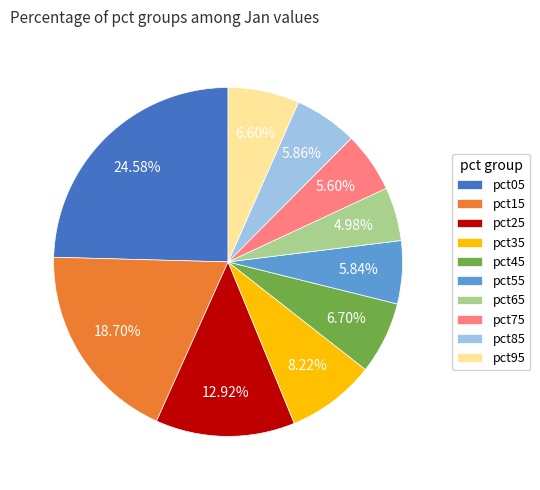

What percentage is NOT represented by pct05?

75.4%